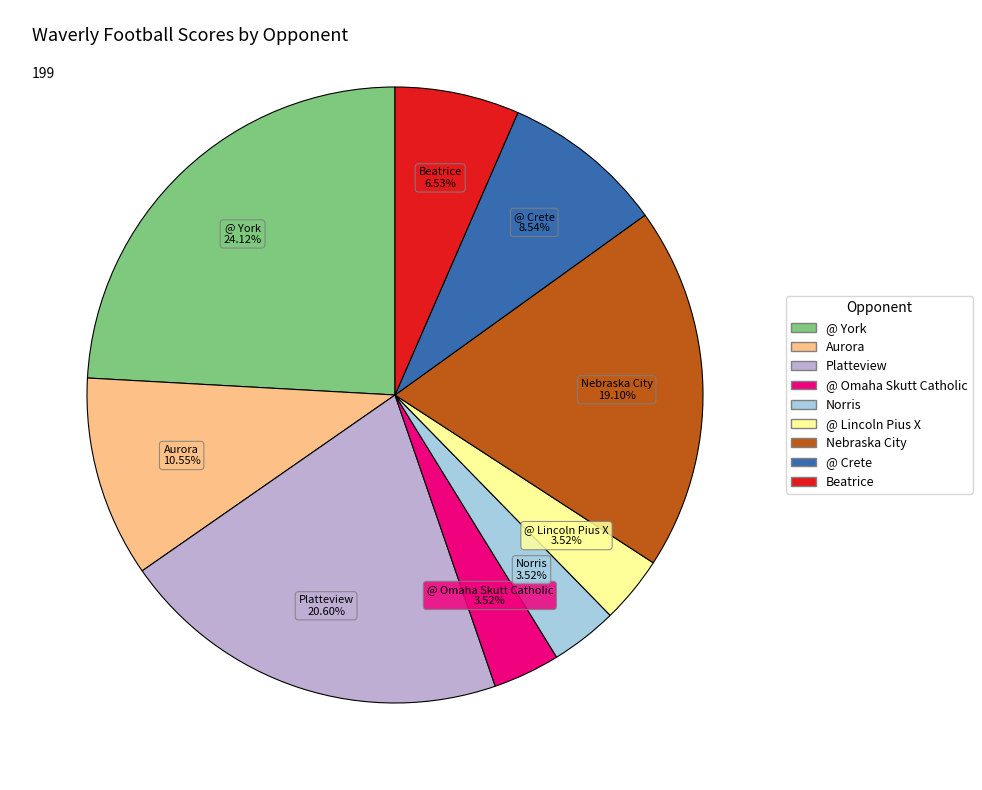

Count the number of slices in the pie.

9